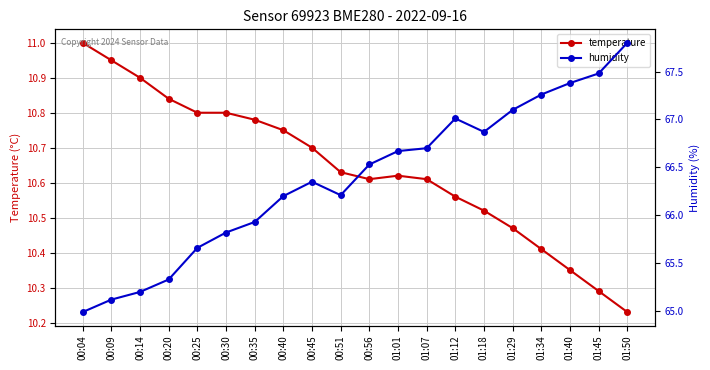

What is the smallest value displayed?

10.2